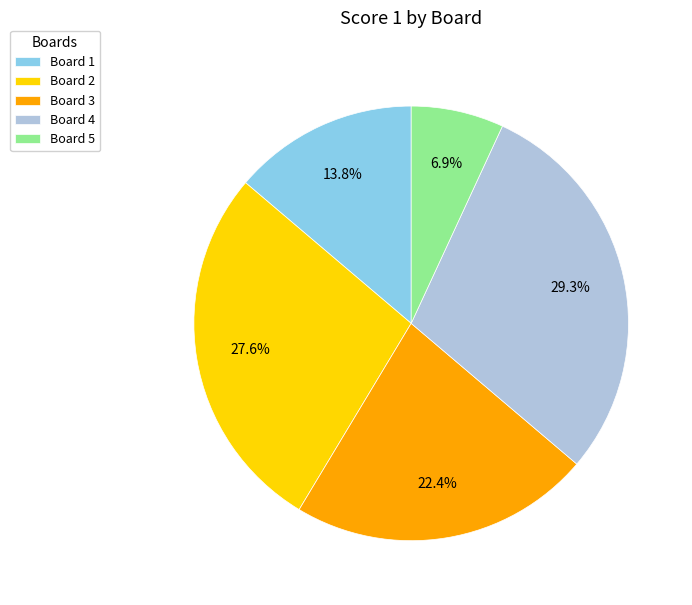

Which slice is the smallest?

Board 5